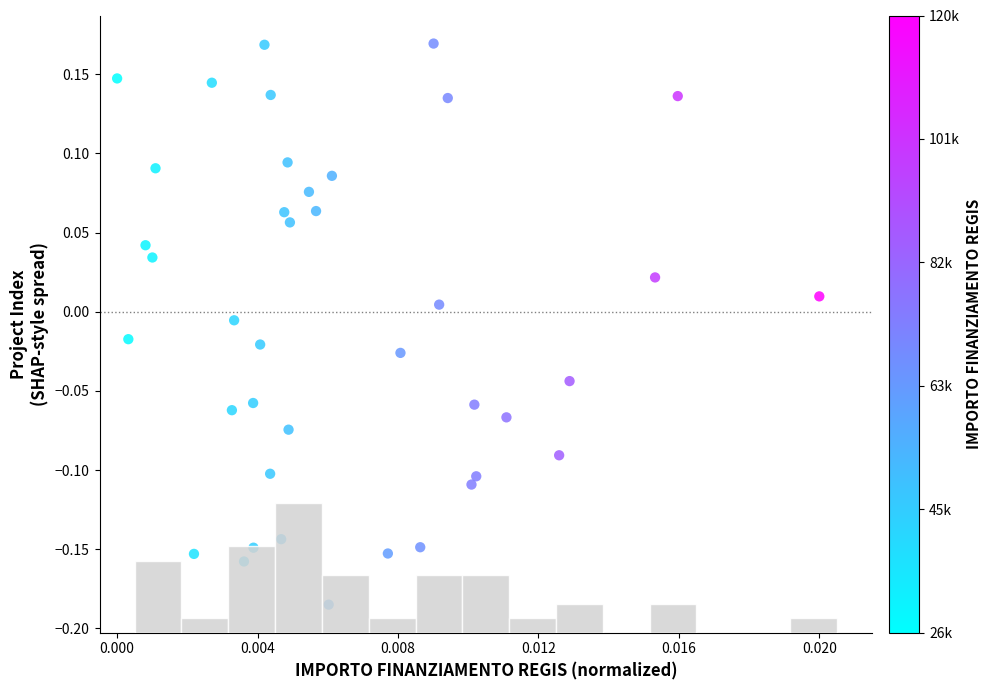

What is the range of Y values (max minus min)?

0.4